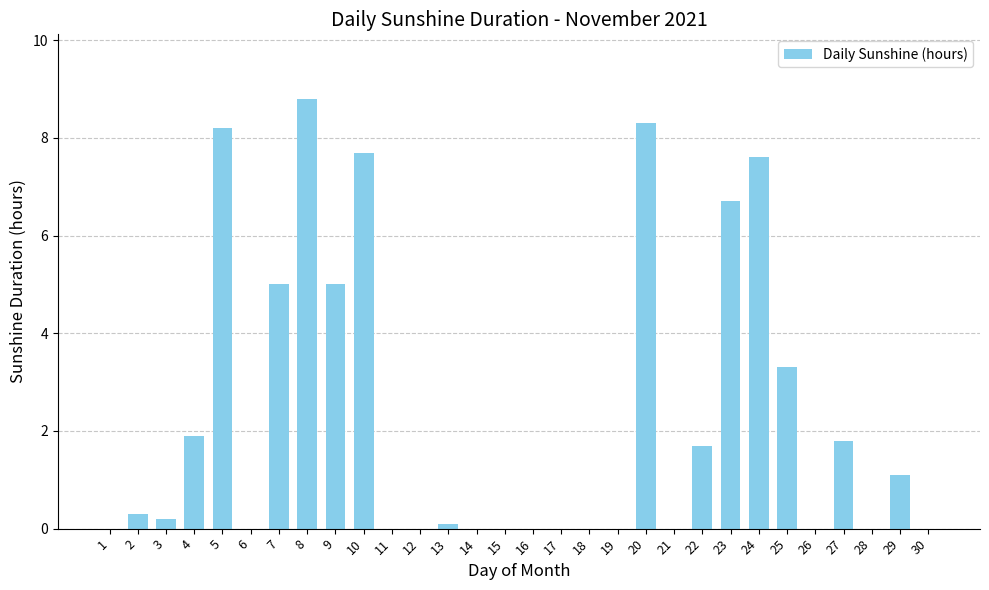

What is the sum of all values?

67.7